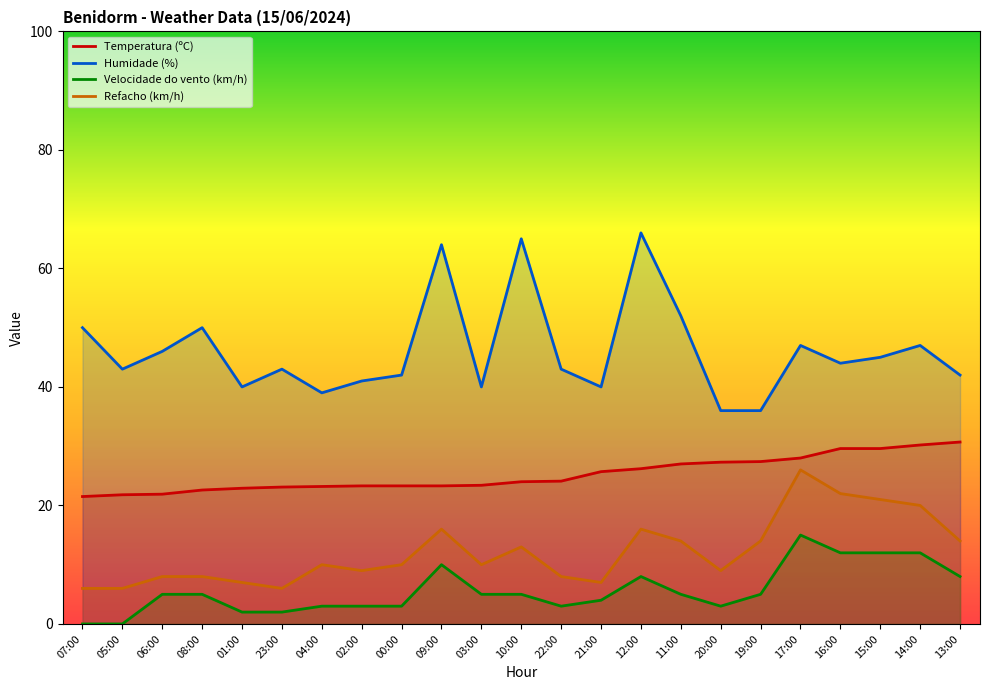

Rank the series by their average value, from lowest to highest.

Velocidade do vento (km/h), Refacho (km/h), Temperatura (ºC), Humidade (%)